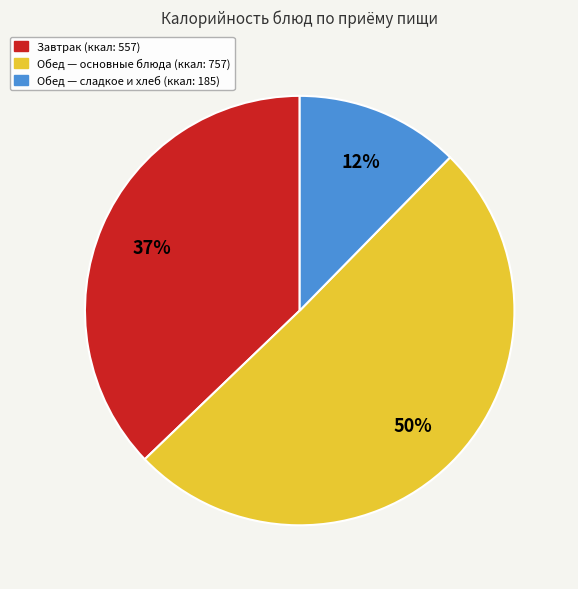

To the nearest percent, what is the average slice percentage?

33%